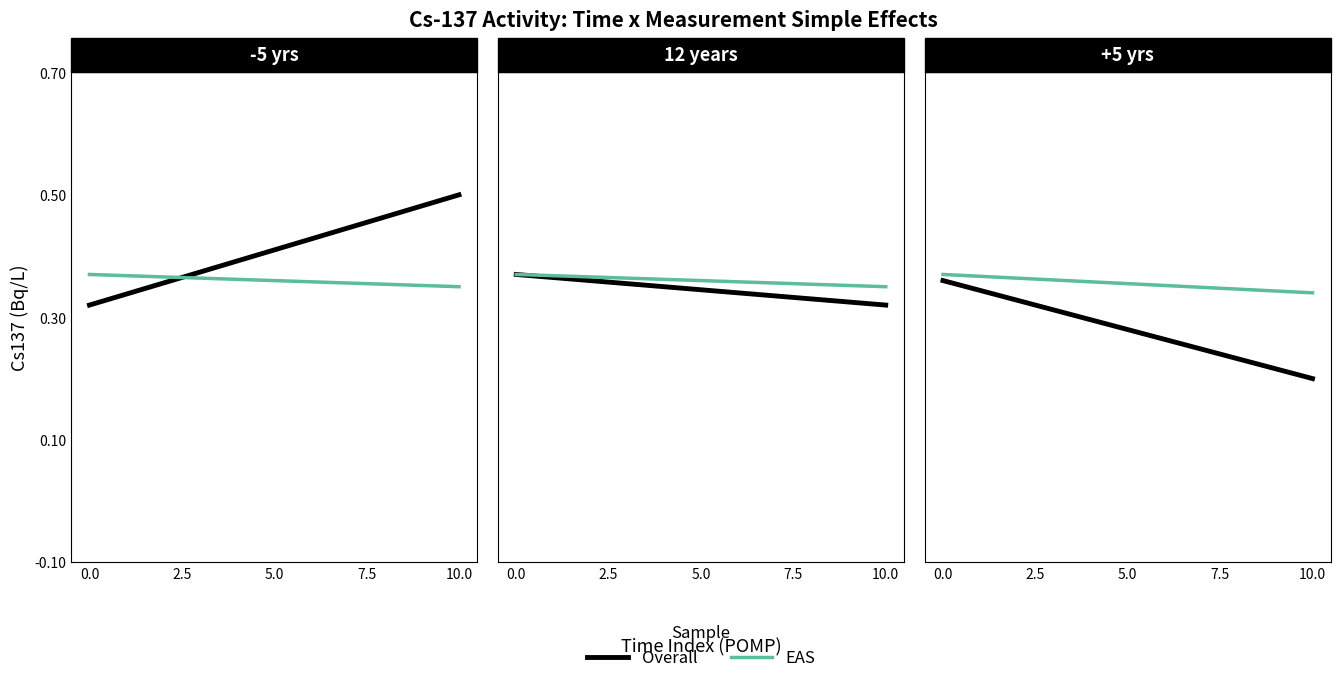

At how many categories does at least one series exceed 0?

2